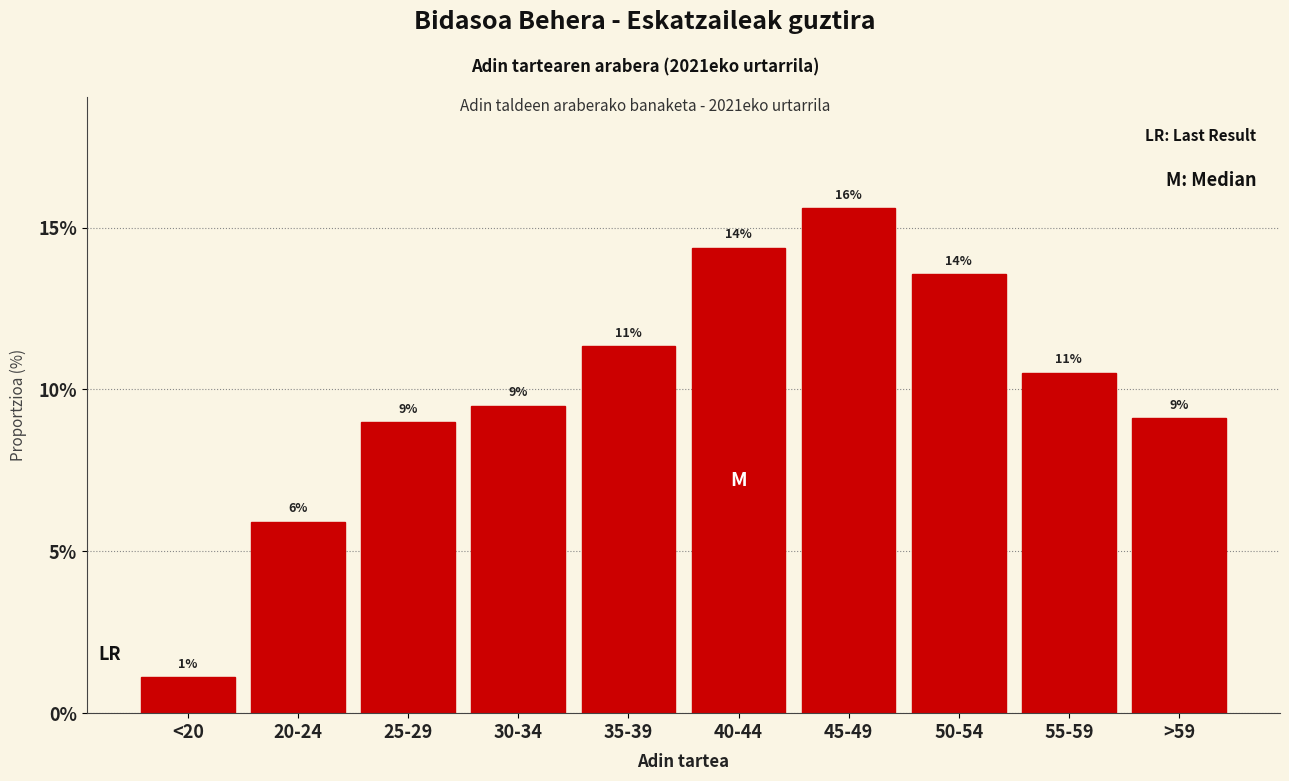

Does the chart contain any negative values?

No